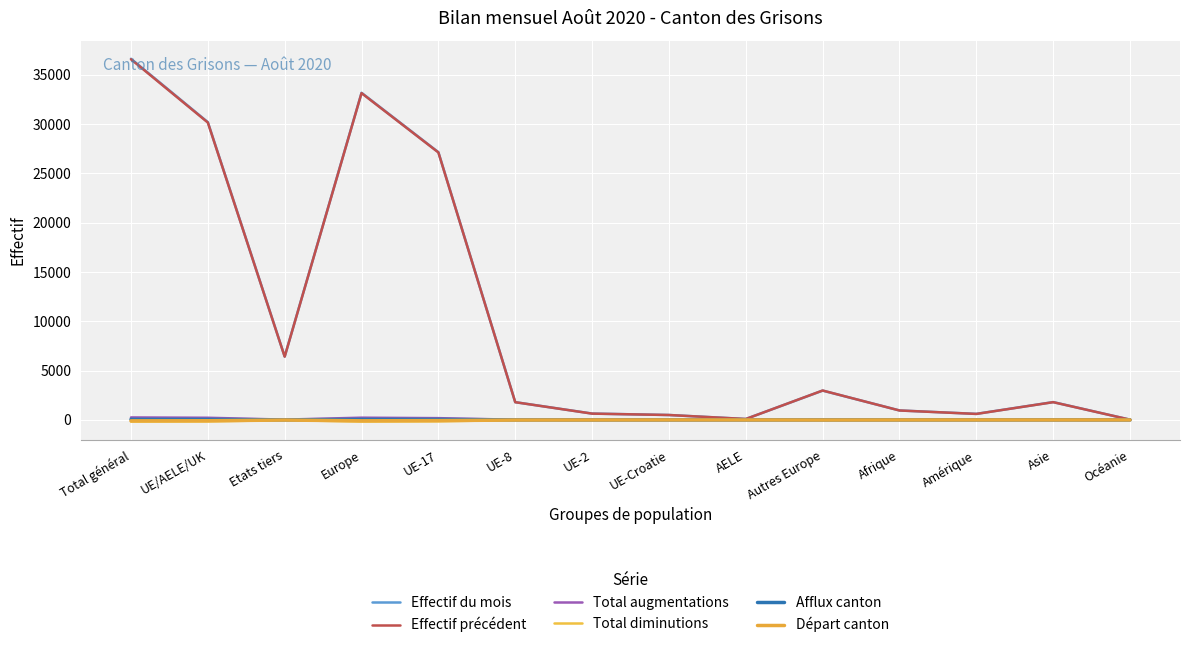

How many lines are shown in the chart?

6